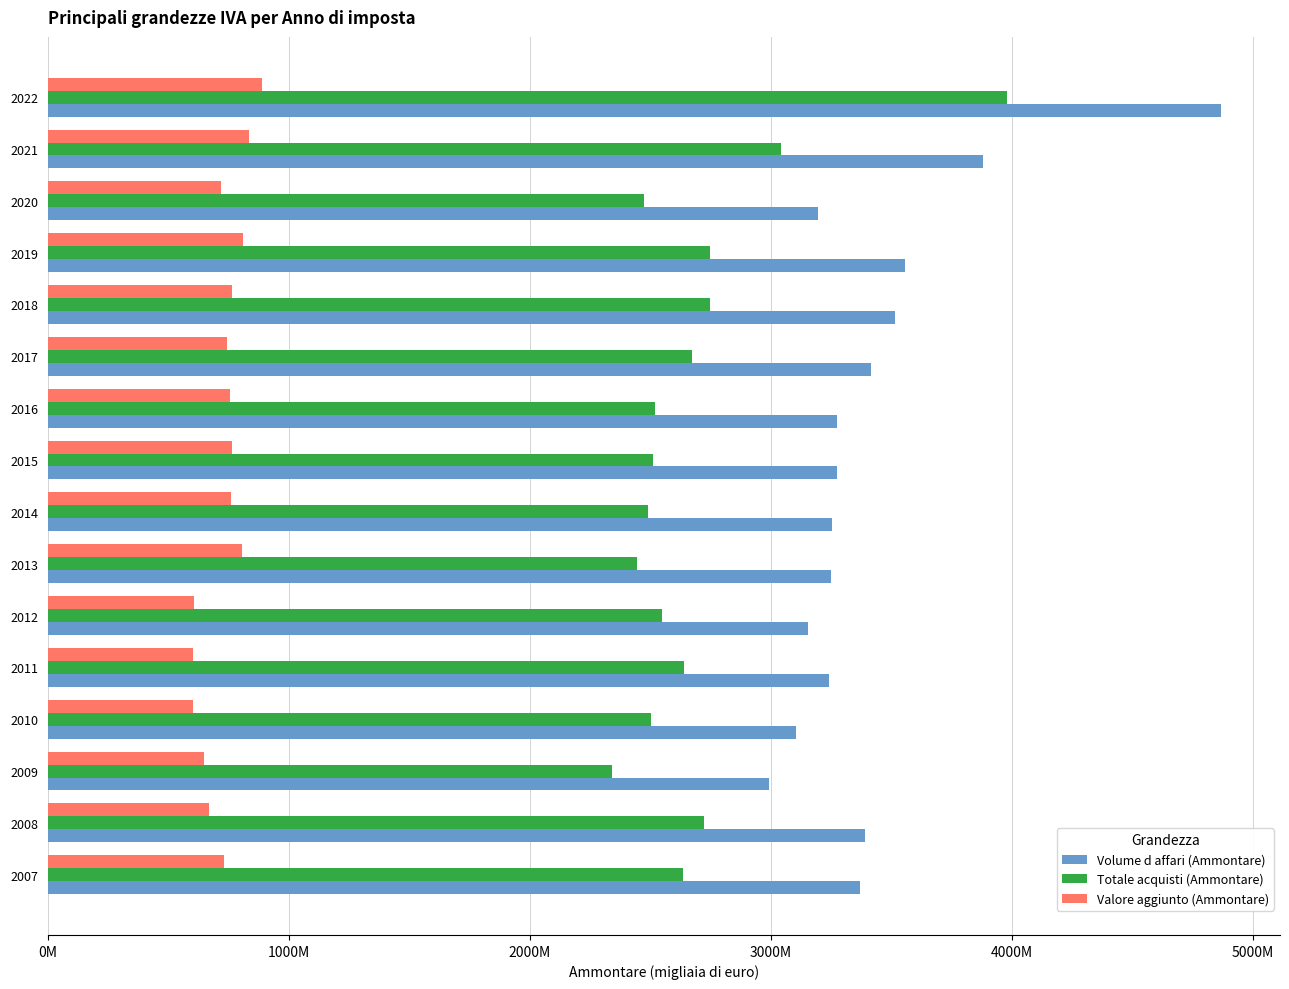

What are all the series names shown in the legend?

Volume d affari (Ammontare), Totale acquisti (Ammontare), Valore aggiunto (Ammontare)